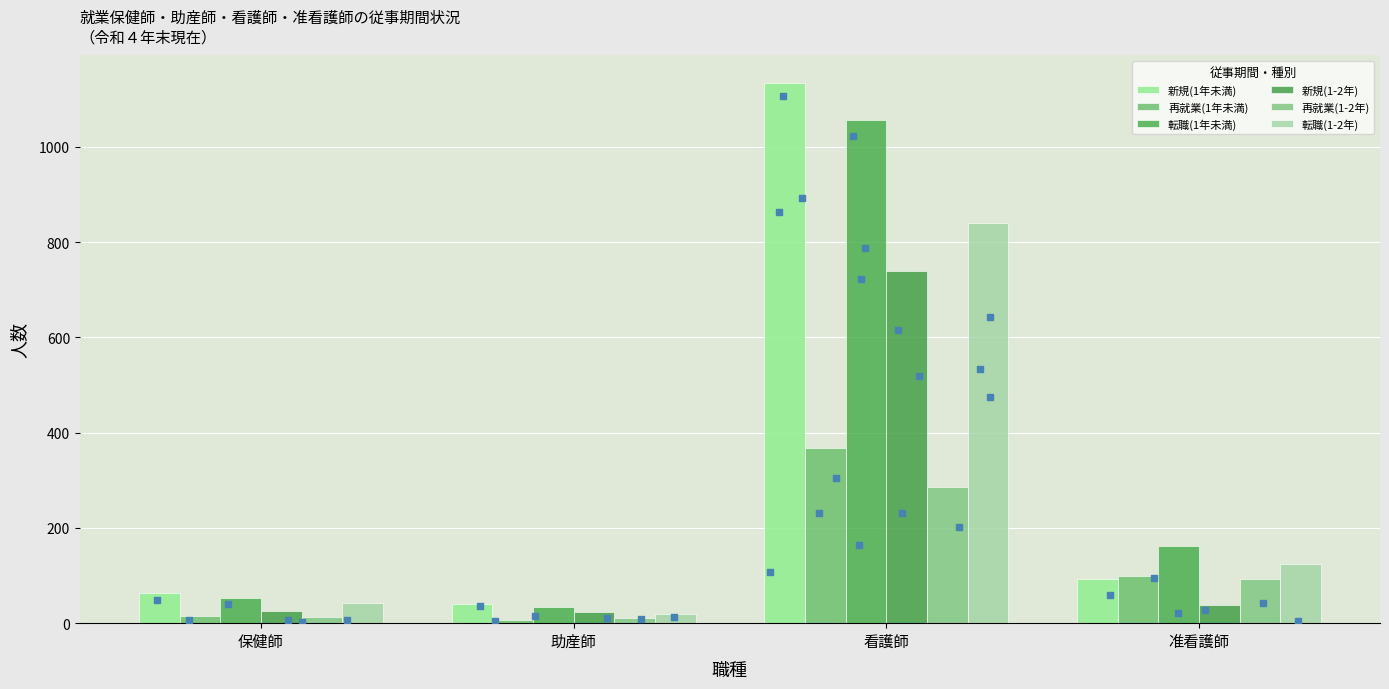

Which series has the largest total across all categories?

新規(1年未満)